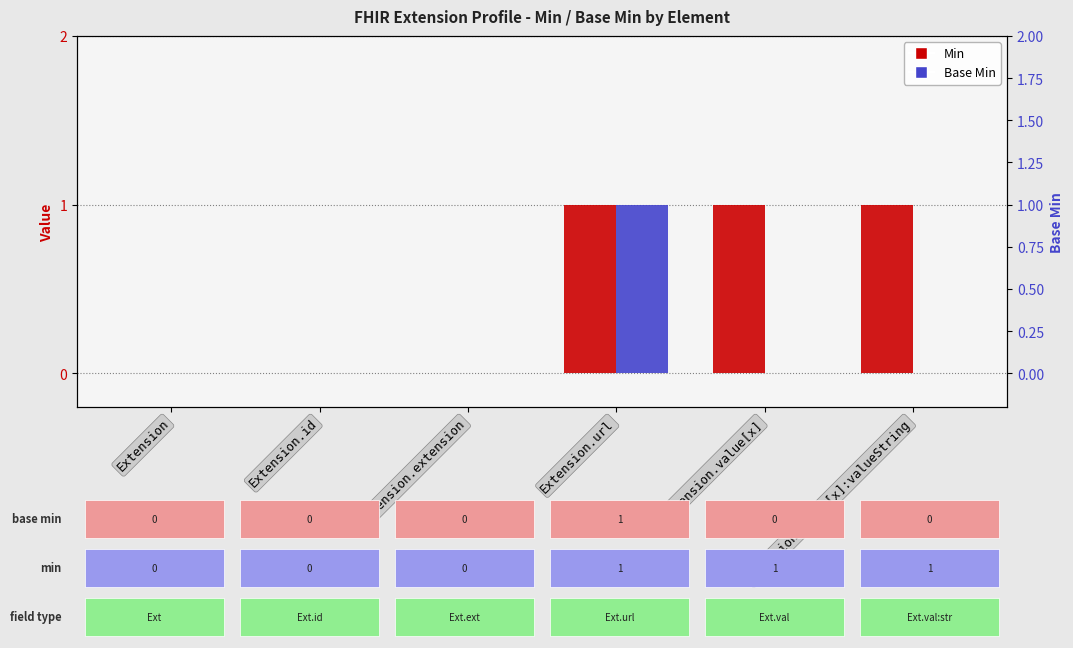

Is it true that Base Min equals 0 at Extension.value[x]:valueString?

False